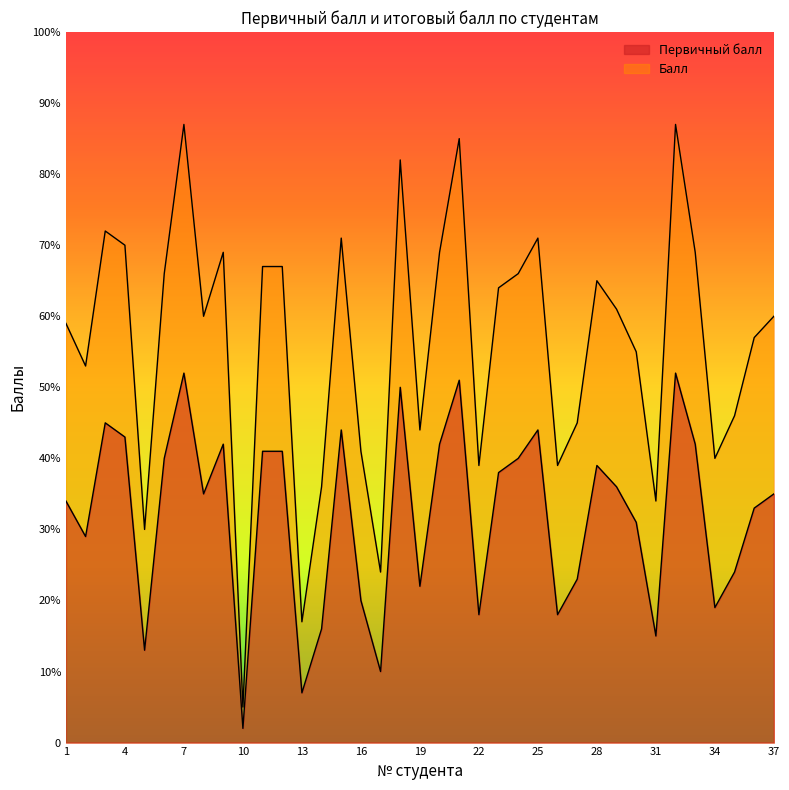

Read the Первичный балл value at 29, to the nearest 10.

40